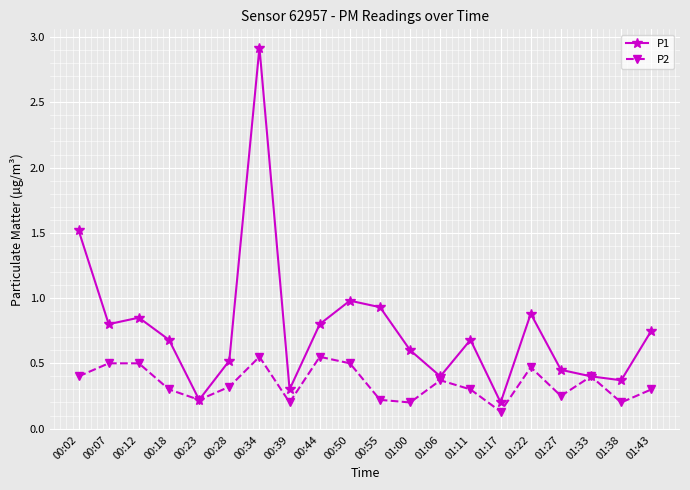

True or false: P1 has more than 0 points higher than both neighbors.

True